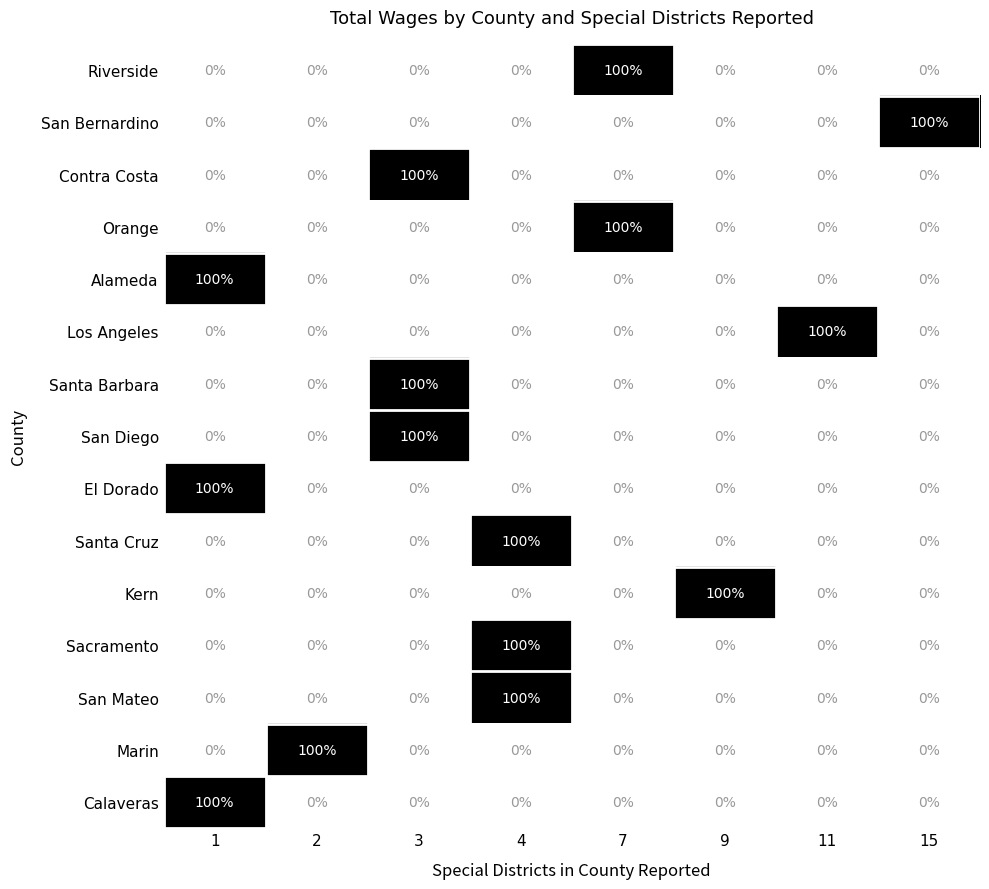

What is the spread (max minus min) of values at 4?

100